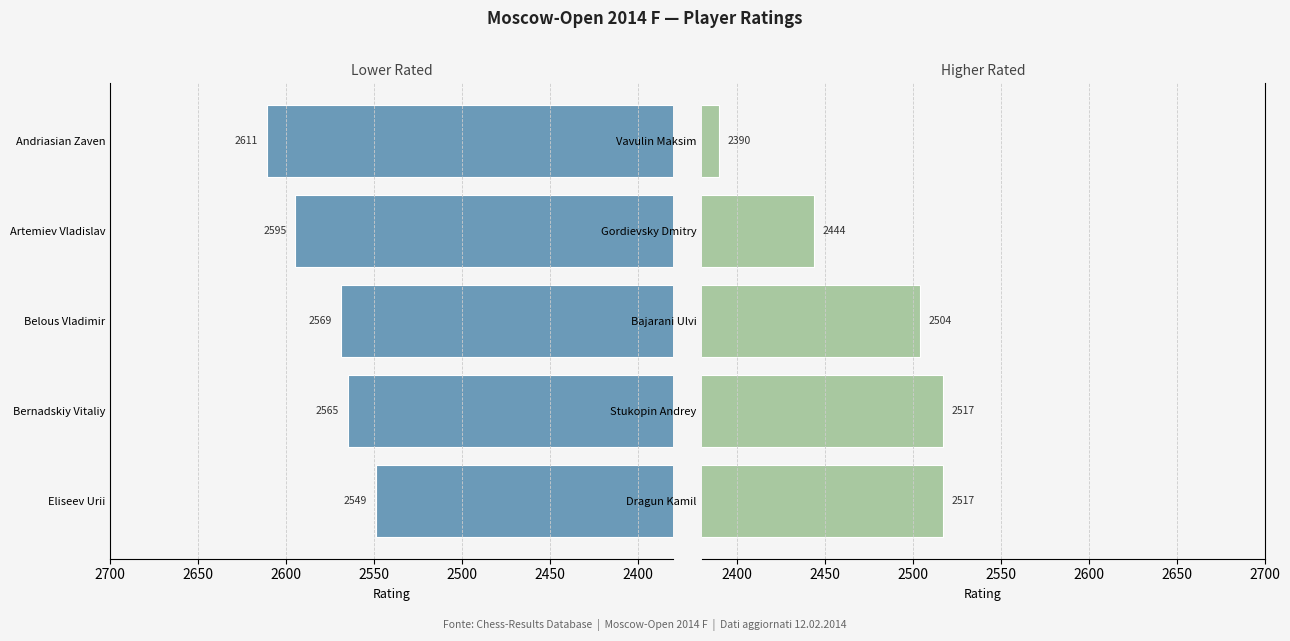

List the series in order of their overall mean, highest first.

Left Group, Right Group